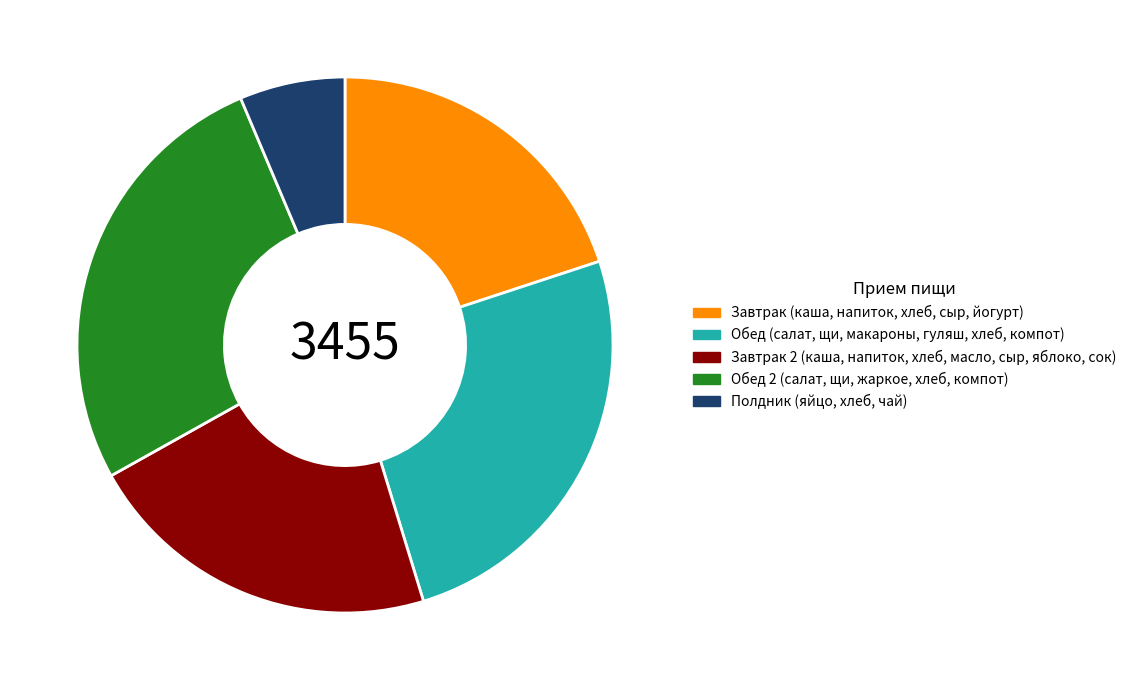

Combined, do Завтрак 2 (каша, напиток, хлеб, масло, сыр, яблоко, сок) and Обед 2 (салат, щи, жаркое, хлеб, компот) account for over 50%?

No